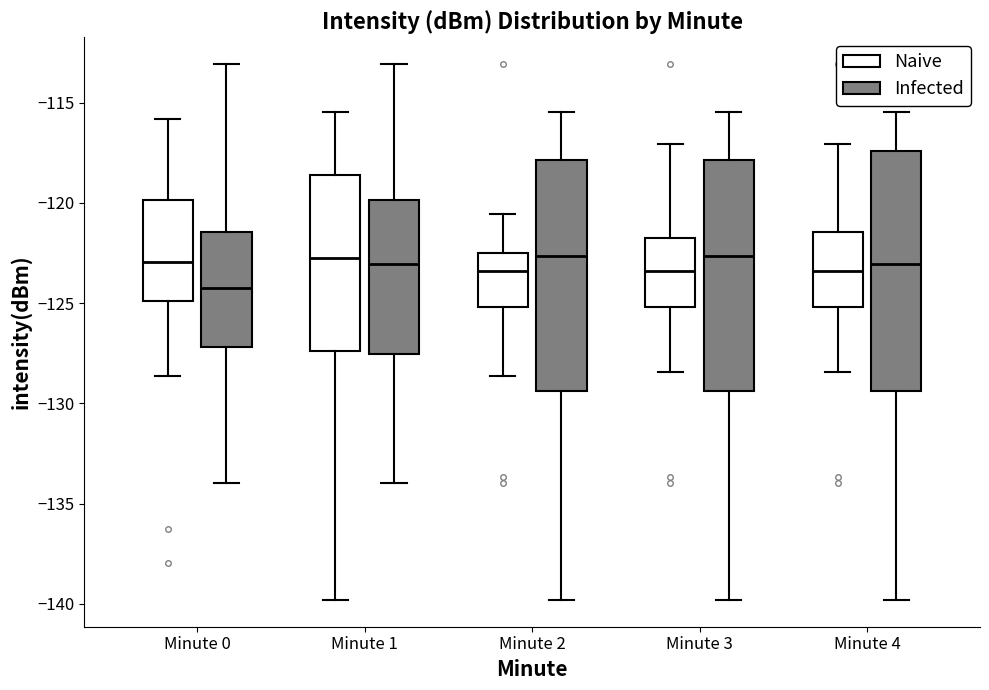

Which box's median line is the lowest?

Minute 0 (Infected)